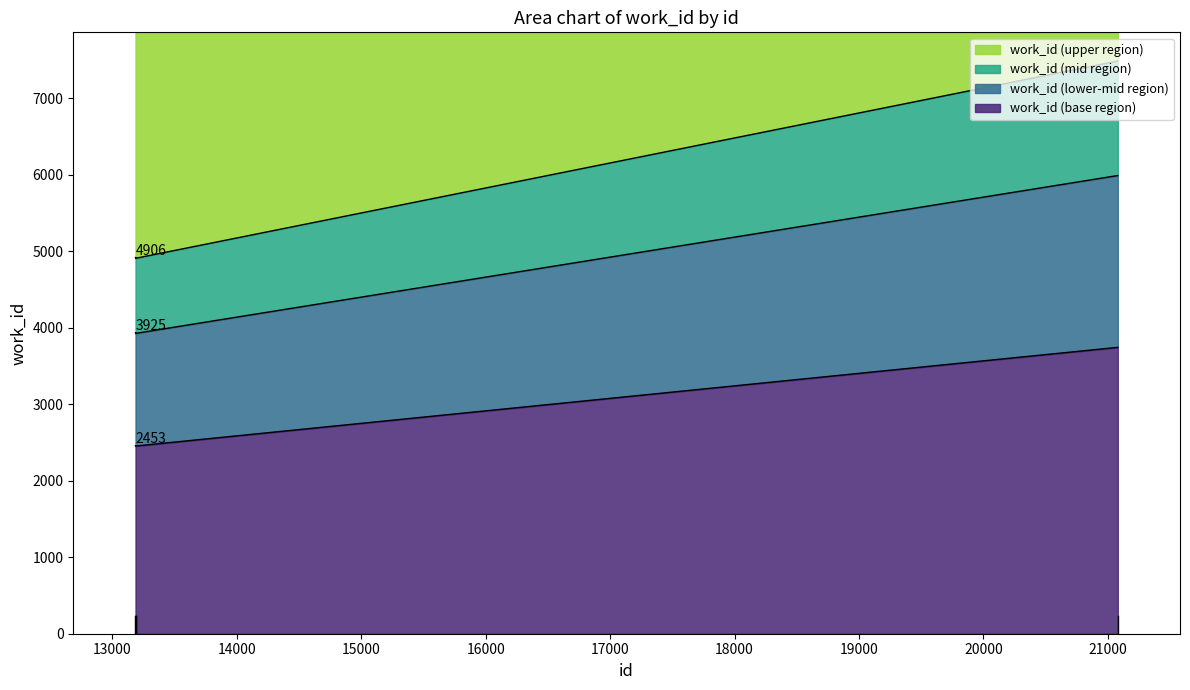

The value at 13187 is 4917. True or false?

True